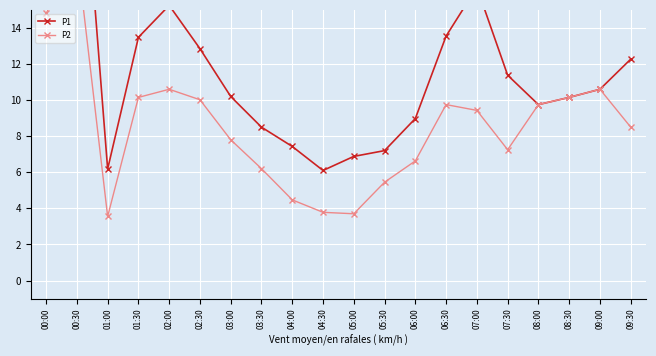

What is the total value across all series at 00:00?

36.9